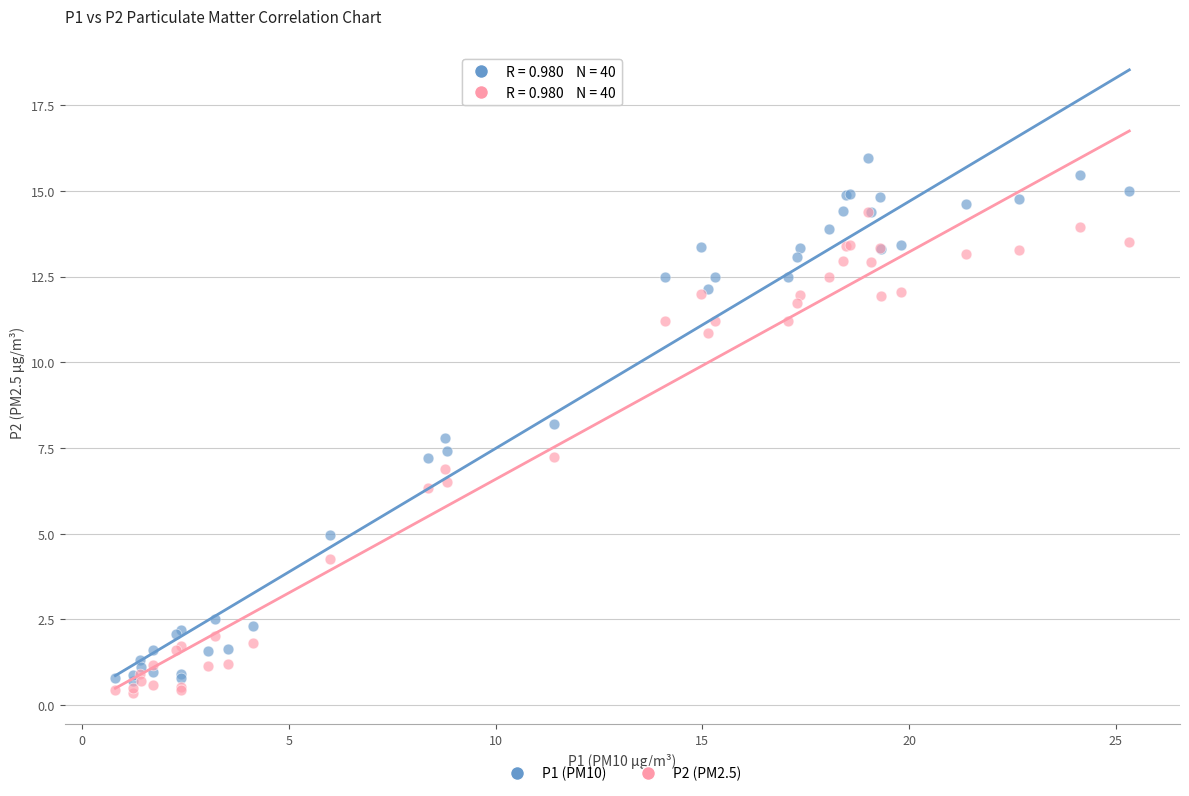

What are all the series names shown in the legend?

P1 (PM10), P2 (PM2.5)